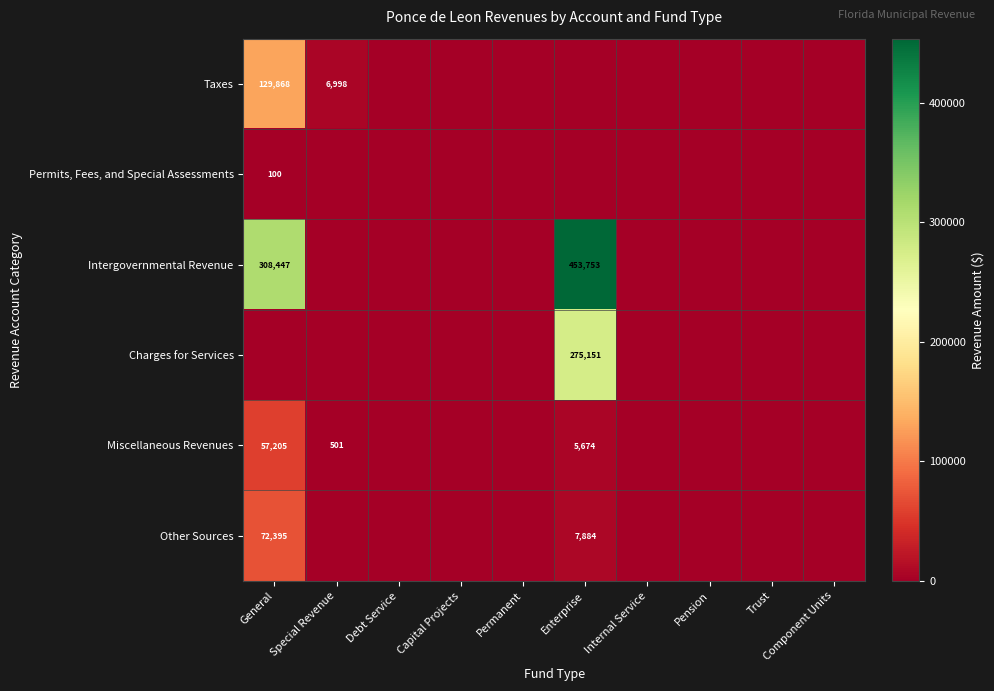

True or false: Intergovernmental Revenue has a value of 453753 at Enterprise.

True